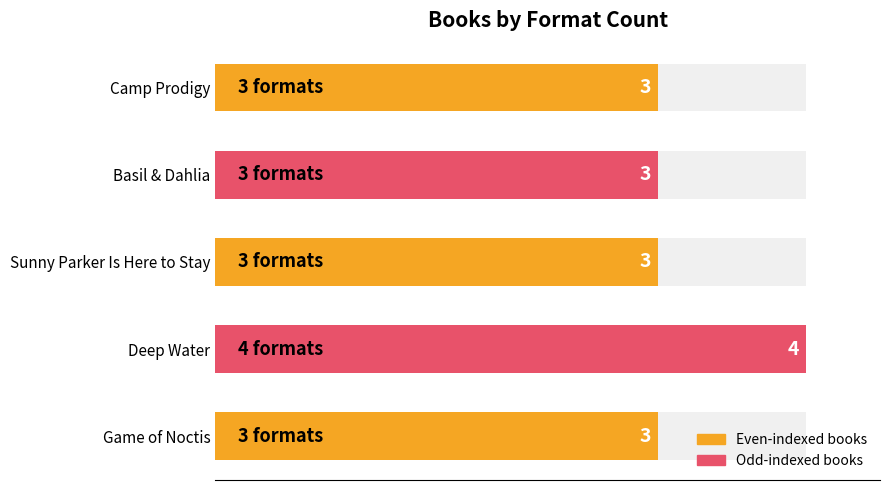

What value does the data have at Camp Prodigy?

3